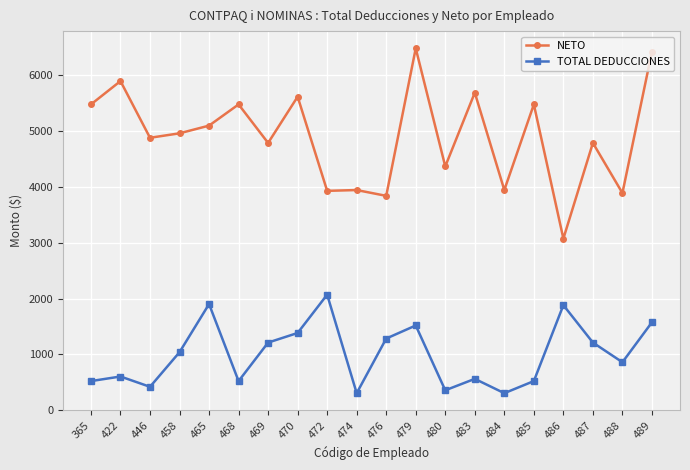

Where is the first local maximum for TOTAL DEDUCCIONES?

422